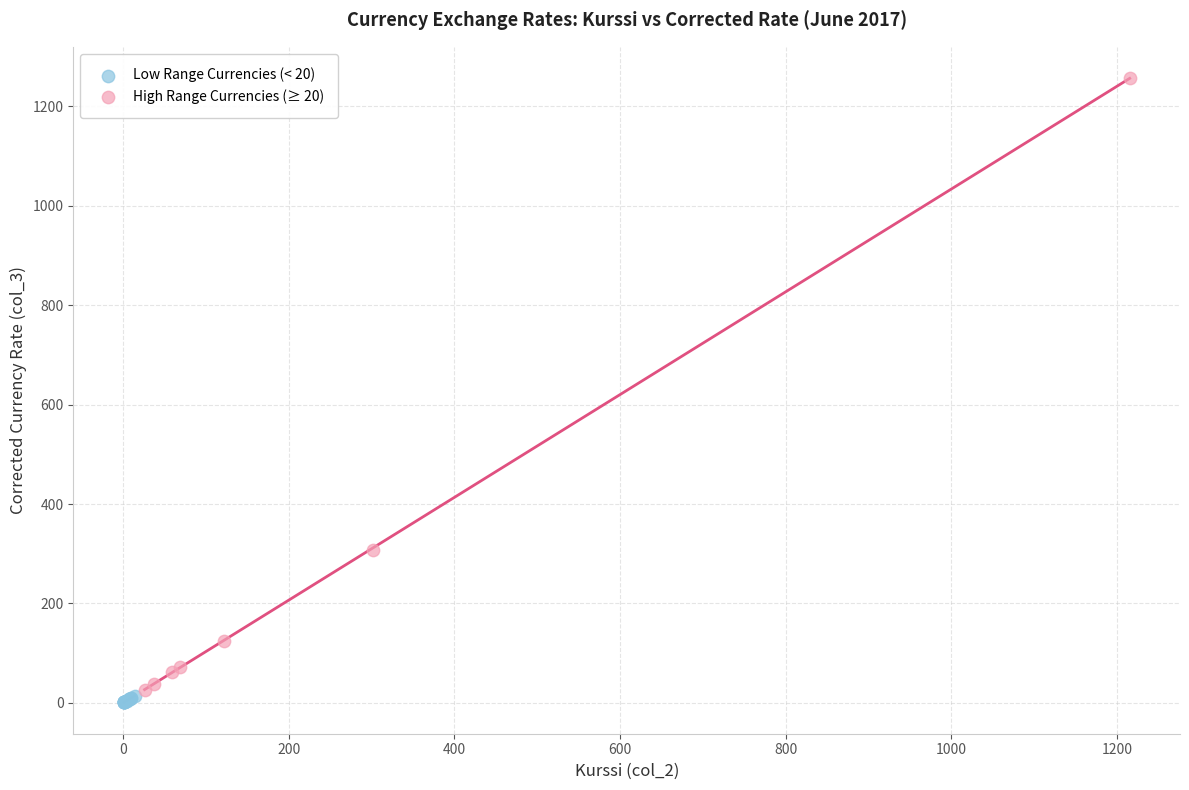

Which series reaches the maximum Y coordinate?

High Range Currencies (≥ 20)